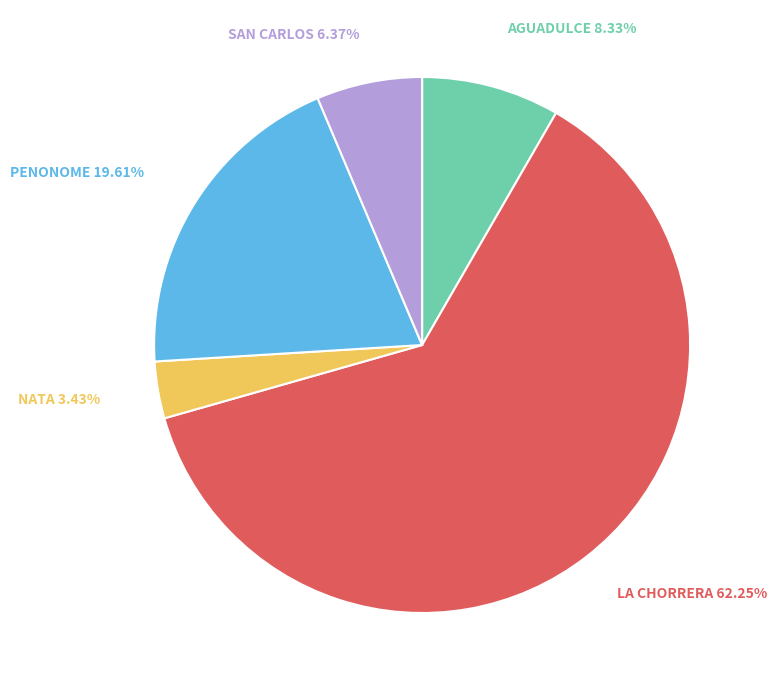

Is there a majority slice in this chart?

Yes